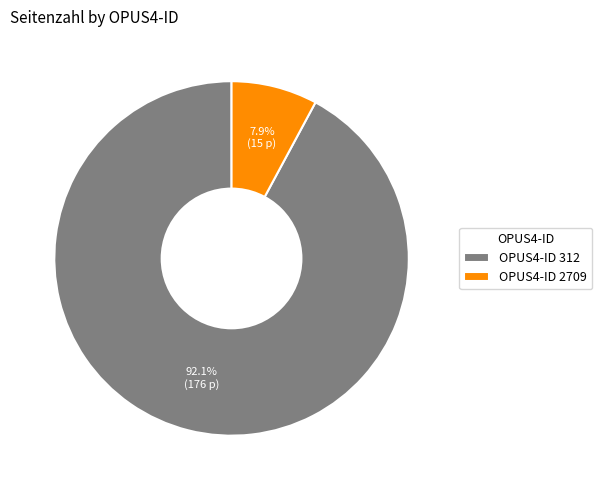

What is the ratio of the value at OPUS4-ID 312 to the value at OPUS4-ID 2709?

11.7